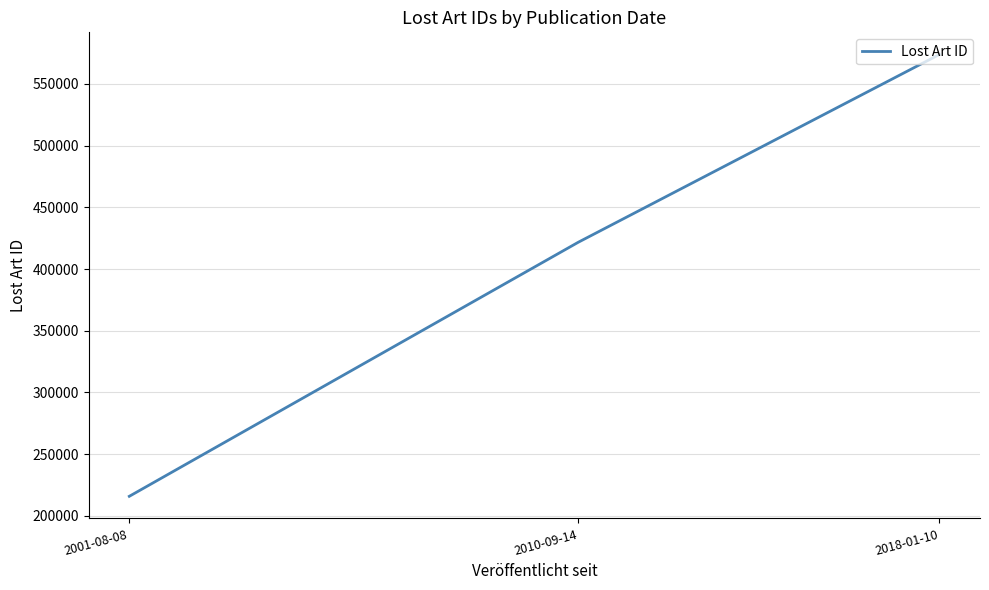

How many lines are shown in the chart?

1